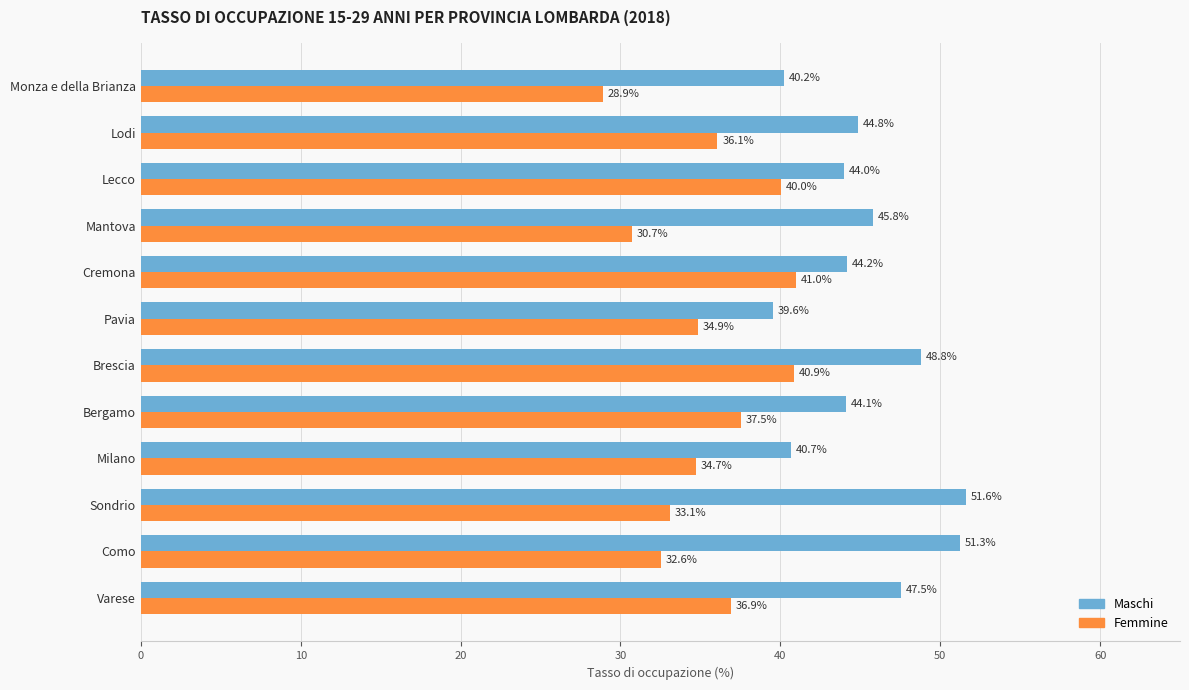

At which category is the sum across all series the highest?

Brescia